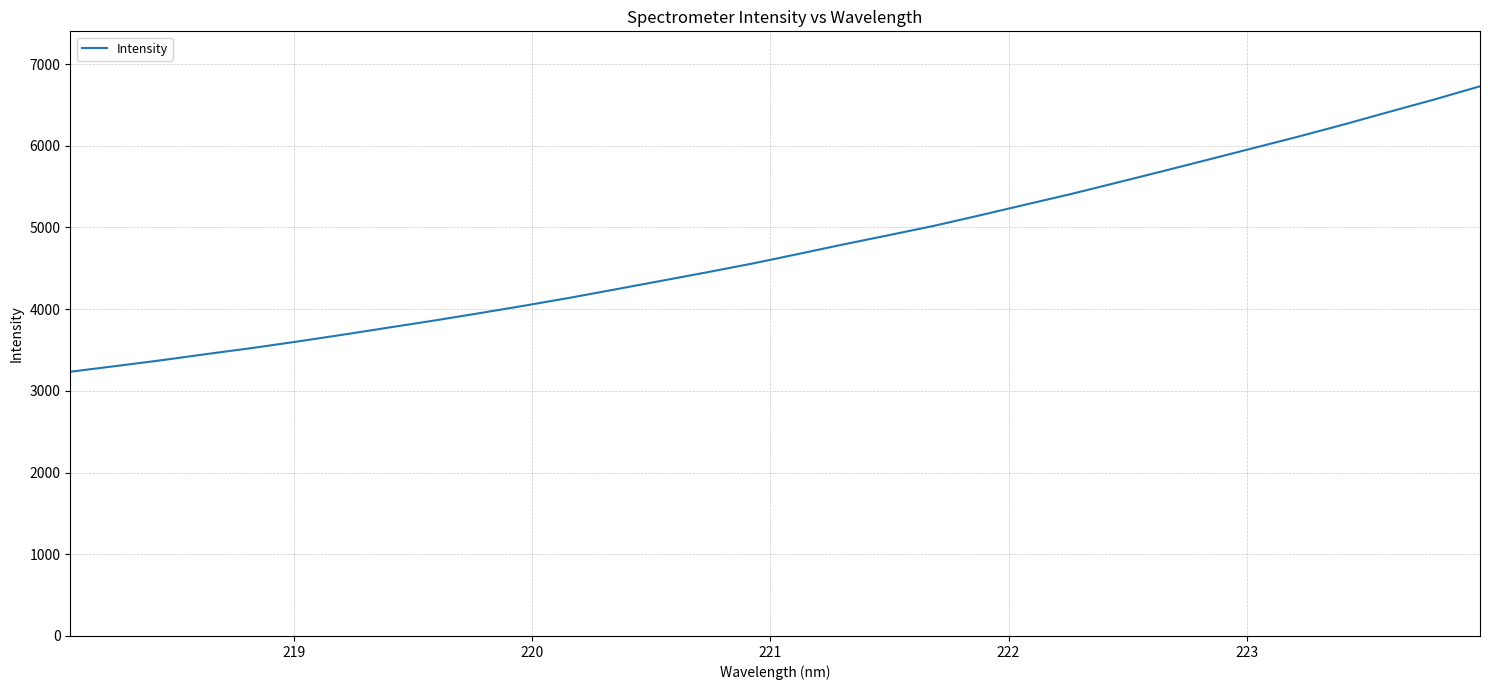

What is the average value?

4747.5